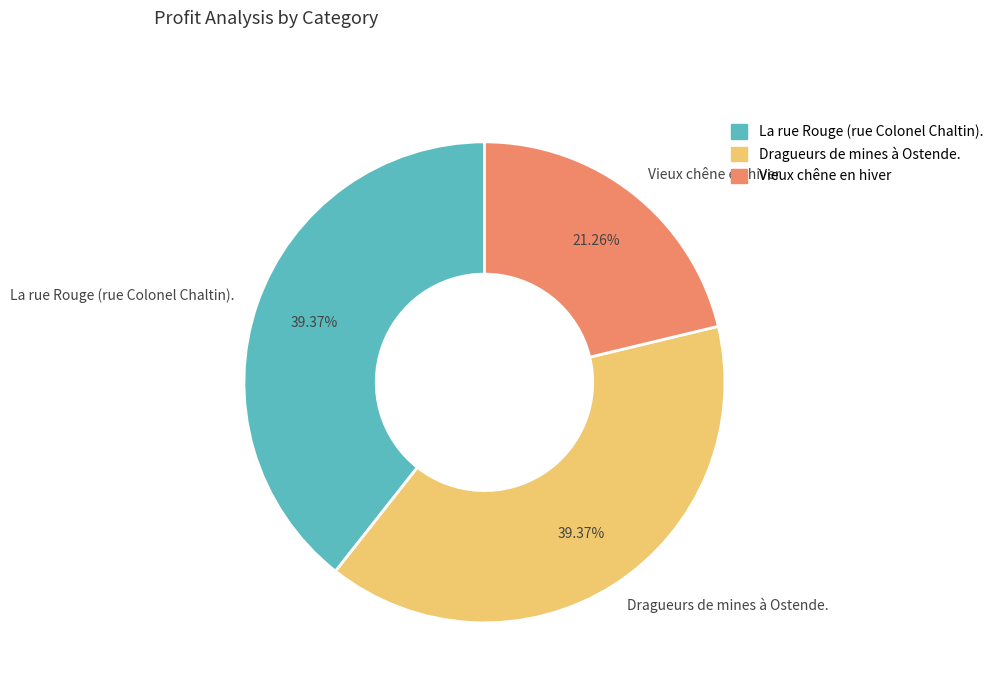

Approximately how many times larger is the value at Dragueurs de mines à Ostende. compared to La rue Rouge (rue Colonel Chaltin).?

1.0